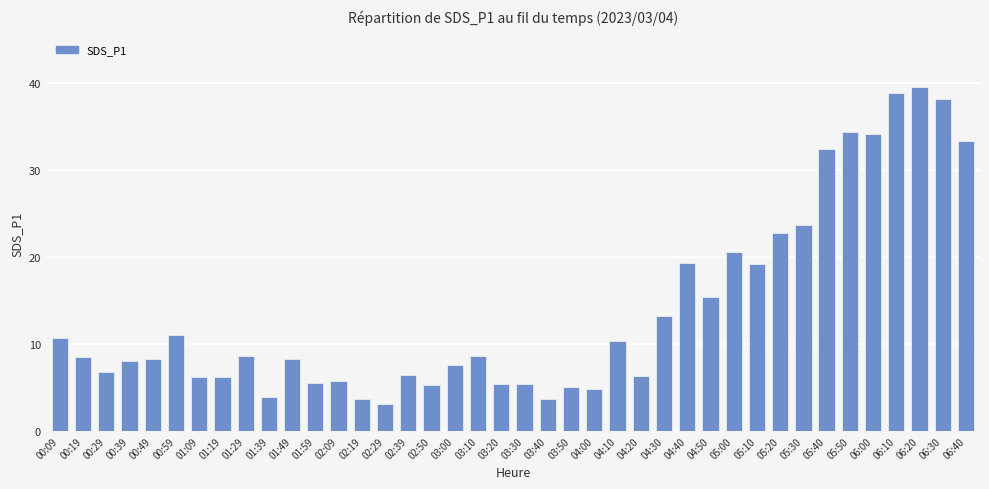

How many categories are shown in the chart?

40